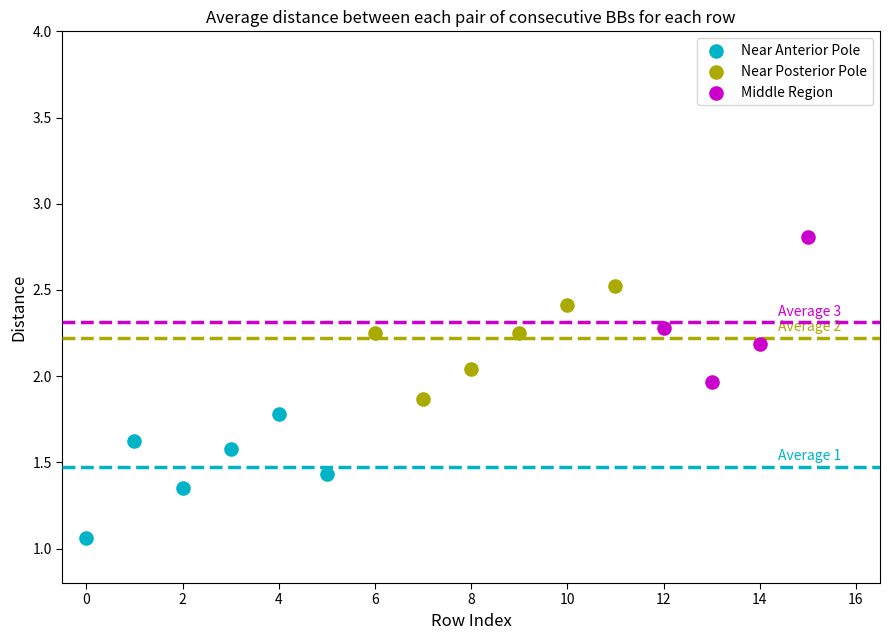

Which series contains the highest Y value?

Middle Region